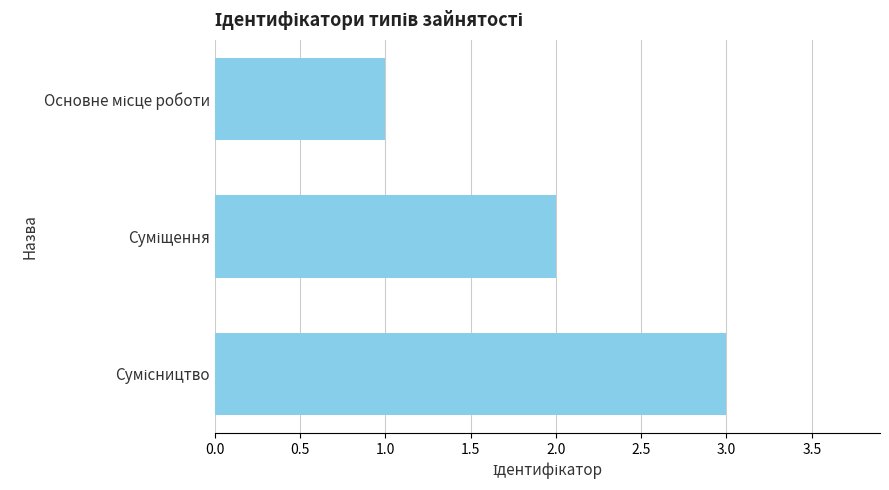

What is the greatest value displayed?

3